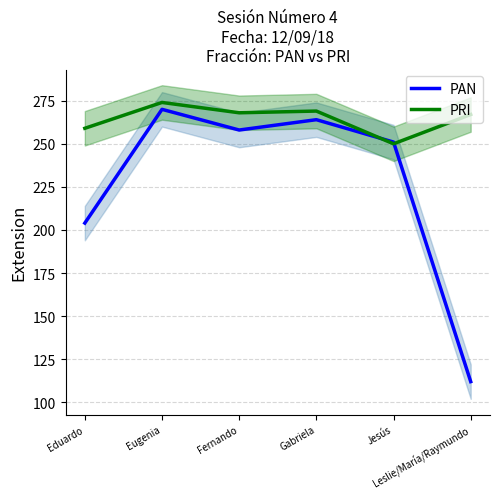

Is it true that PRI equals 140 at Gabriela?

False